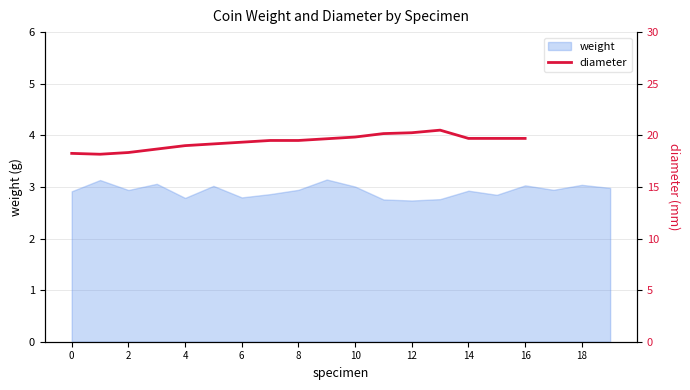

What is the maximum value for weight?

3.1